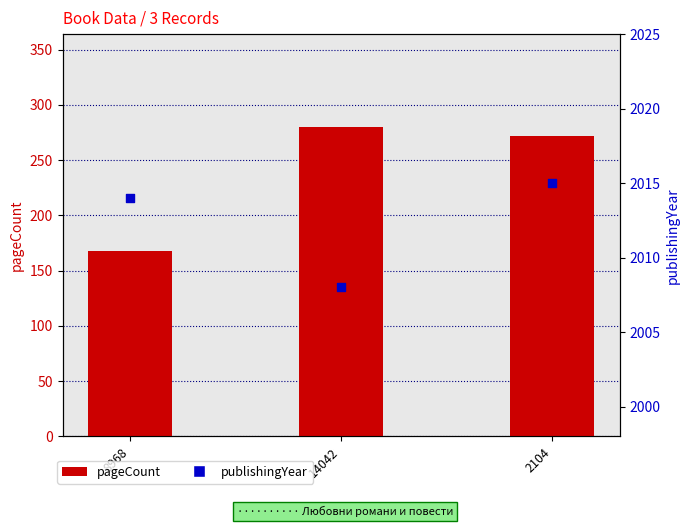

Which series has the largest total across all categories?

publishingYear